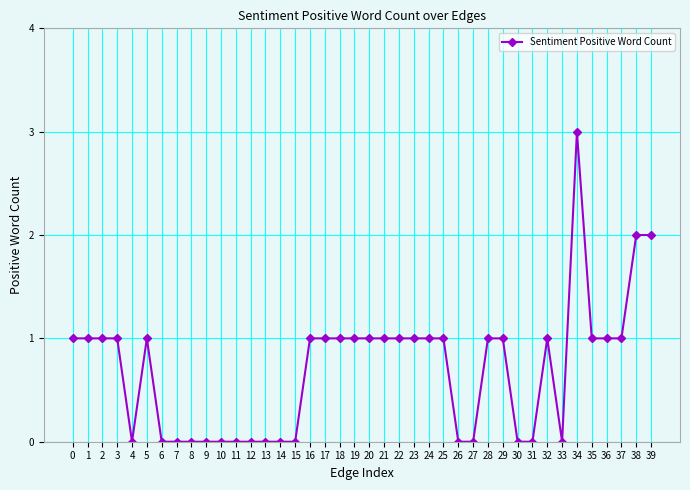

Which label corresponds to the largest value in the chart?

34